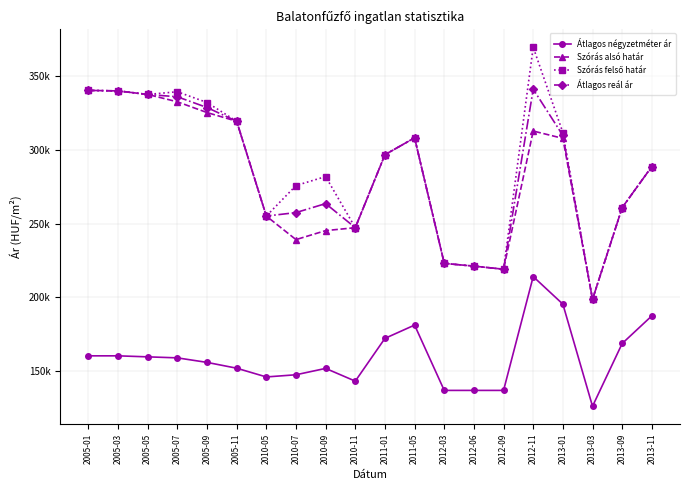

Reading left to right, transcribe all the data shown in this chart.

Átlagos négyzetméter ár: 2005-01=160377	2005-03=160377	2005-05=159688	2005-07=158999	2005-09=155929	2005-11=151986	2010-05=146051	2010-07=147530	2010-09=151851	2010-11=143209	2011-01=172222	2011-05=181250	2012-03=136923	2012-06=136923	2012-09=136923	2012-11=214154	2013-01=195456	2013-03=126153	2013-09=168750	2013-11=187500
Szórás alsó határ: 2005-01=340486	2005-03=340129	2005-05=337725	2005-07=332741	2005-09=325450	2005-11=319544	2010-05=255211	2010-07=239241	2010-09=245345	2010-11=247328	2011-01=296843	2011-05=308292	2012-03=223088	2012-06=221248	2012-09=219149	2012-11=312906	2013-01=307922	2013-03=198717	2013-09=260944	2013-11=288835
Szórás felső határ: 2005-01=340486	2005-03=340129	2005-05=337725	2005-07=339559	2005-09=332268	2005-11=319544	2010-05=255211	2010-07=275905	2010-09=282009	2010-11=247328	2011-01=296843	2011-05=308292	2012-03=223088	2012-06=221248	2012-09=219149	2012-11=369734	2013-01=311864	2013-03=198717	2013-09=260944	2013-11=288835
Átlagos reál ár: 2005-01=340486	2005-03=340129	2005-05=337725	2005-07=336150	2005-09=328859	2005-11=319544	2010-05=255211	2010-07=257573	2010-09=263677	2010-11=247328	2011-01=296843	2011-05=308292	2012-03=223088	2012-06=221248	2012-09=219149	2012-11=341320	2013-01=309893	2013-03=198717	2013-09=260944	2013-11=288835